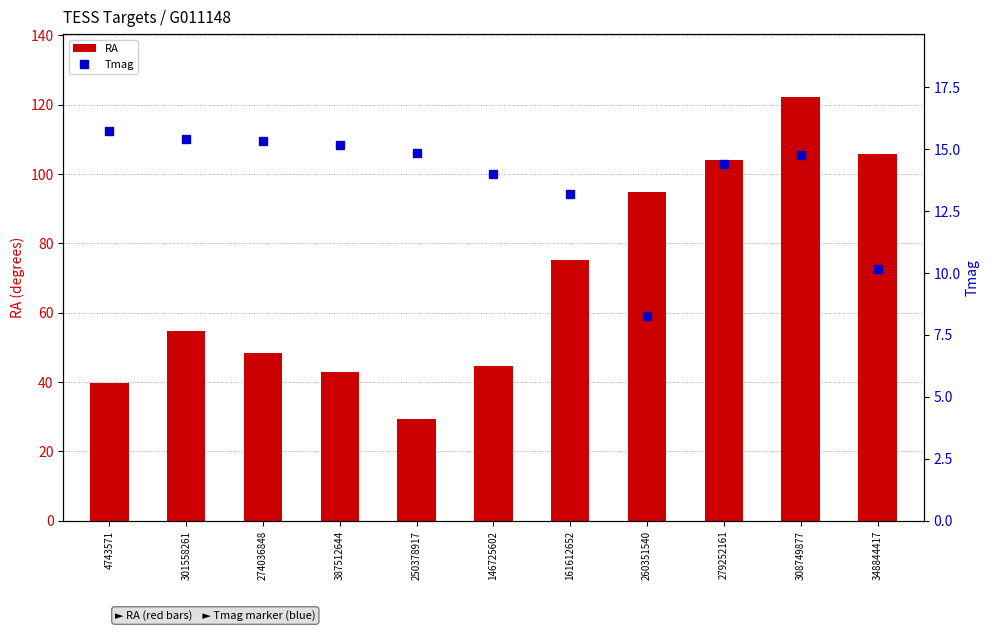

True or false: Tmag has a value of 3.3 at 260351540.

False